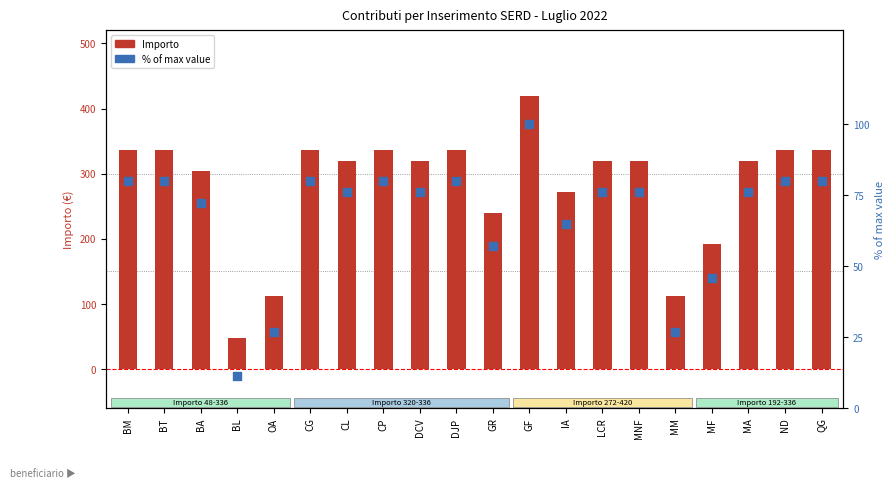

Which series has the largest Y range (max minus min)?

Importo